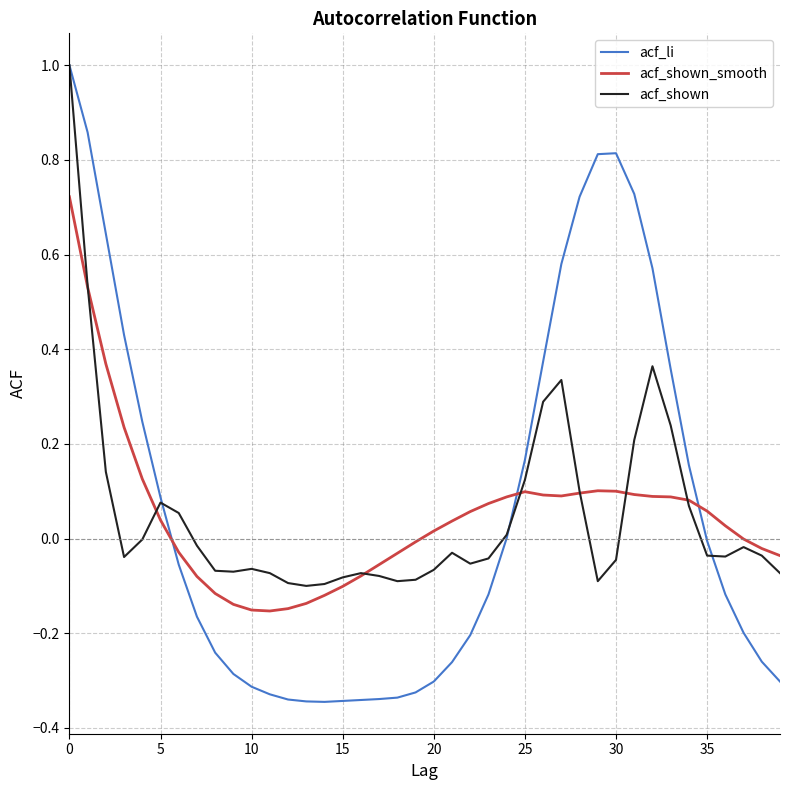

Which series has the widest spread of values?

acf_li